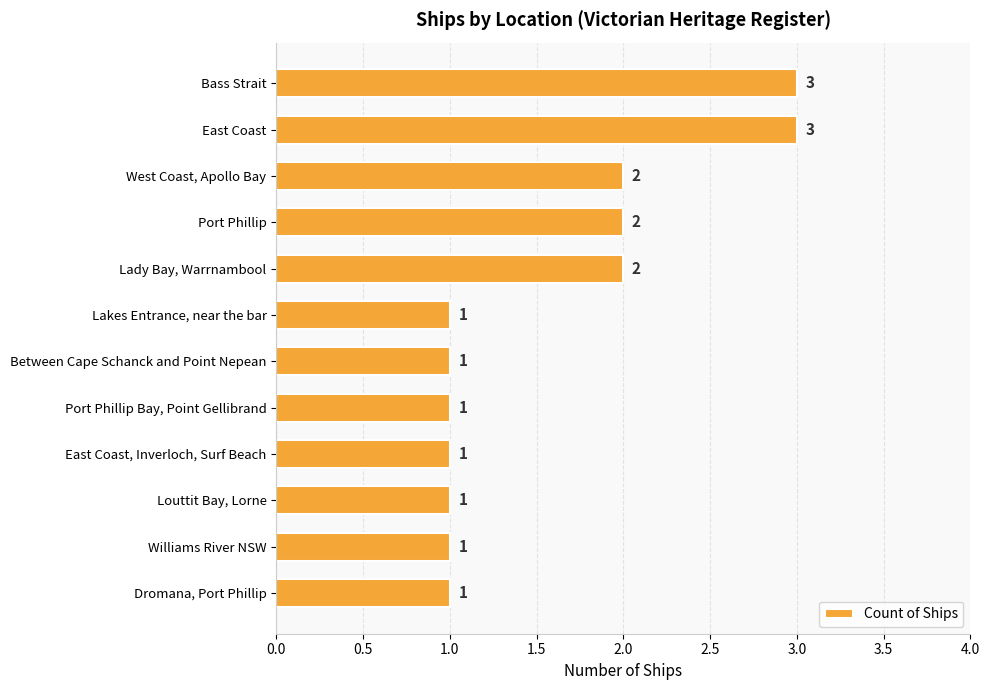

What is the value of the 5th bar from the top?

2